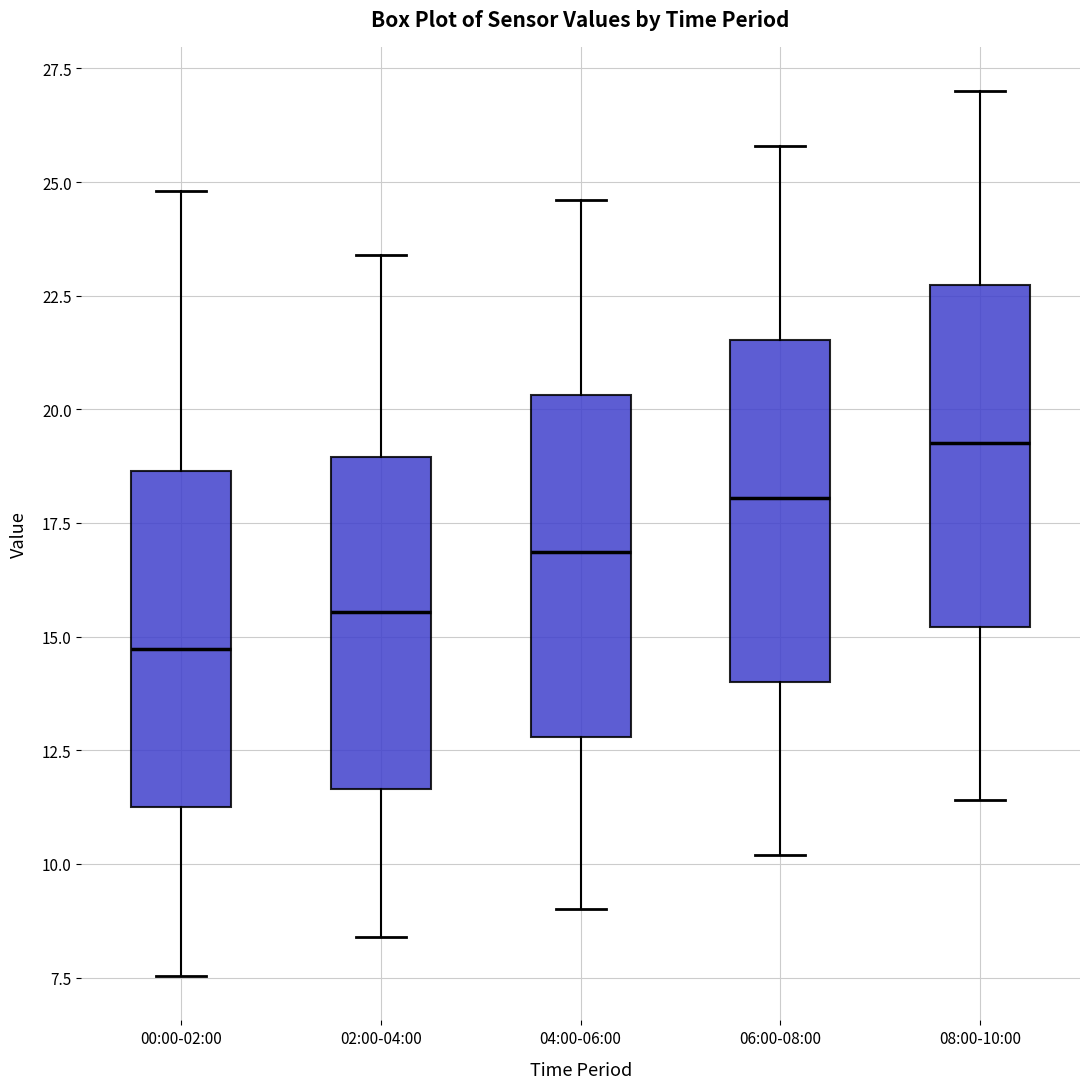

Reading left to right, read every box against the y-axis: the position of its median line, the range the box covers, and the ends of its whiskers. The values are not printed on the chart, so give them approximately, as read against the axis.

00:00-02:00: median 14.5, box 11.0 to 18.5, whiskers 7.5 to 25.0
02:00-04:00: median 15.5, box 11.5 to 19.0, whiskers 8.5 to 23.5
04:00-06:00: median 17.0, box 13.0 to 20.5, whiskers 9.0 to 24.5
06:00-08:00: median 18.0, box 14.0 to 21.5, whiskers 10.0 to 26.0
08:00-10:00: median 19.5, box 15.0 to 22.5, whiskers 11.5 to 27.0